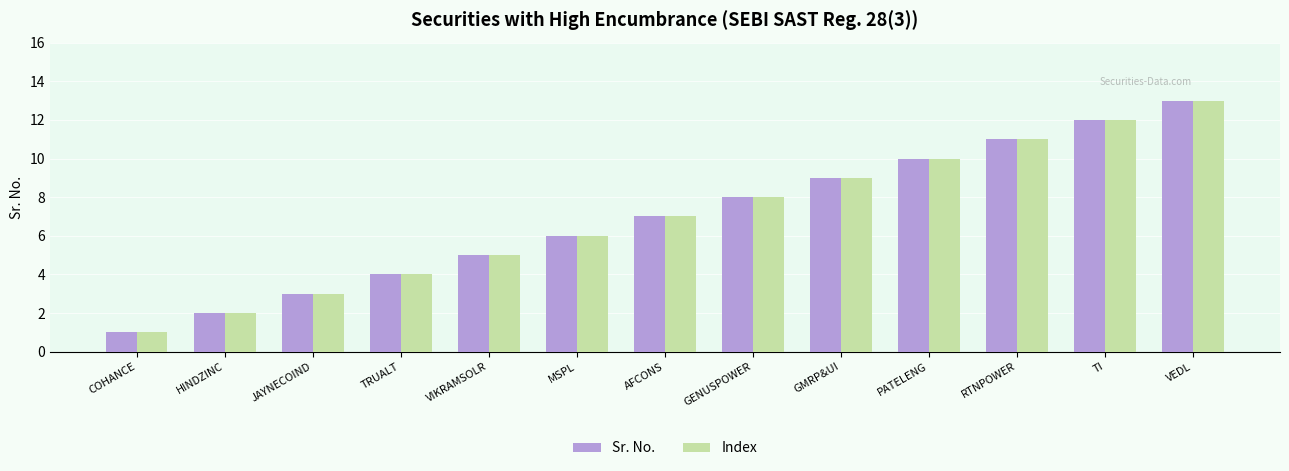

How many values in the Index series are below 7?

6